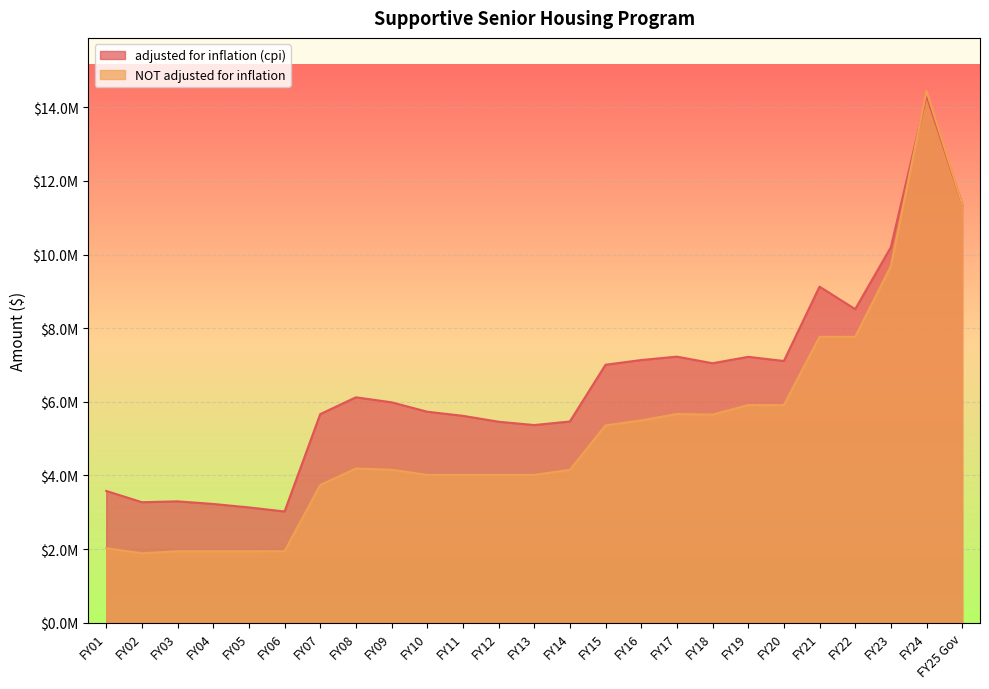

Reading left to right, list all the values displayed in this chart.

adjusted for inflation (cpi): 3578843	3272523	3296346	3225204	3131128	3020839	5665551	6122171	5986603	5730645	5619174	5458858	5368379	5465324	7006741	7134506	7227066	7047344	7221200	7108840	9127888	8517712	10199087	14314068	11369484
NOT adjusted for inflation: 2025000	1884465	1940000	1940000	1940000	1942371	3737572	4188633	4153243	4014802	4014802	4014802	4014802	4150900	5359680	5493672	5668475	5651421	5910893	5910888	7763422	7763422	9683997	14440608	11369484